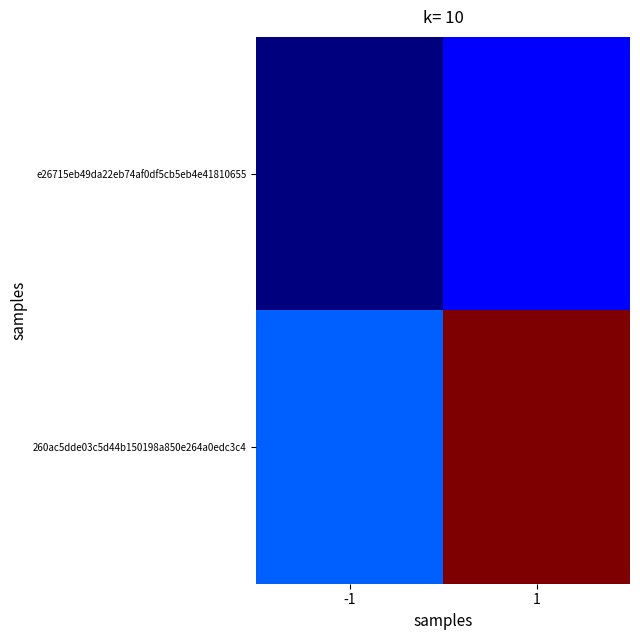

Reading left to right, list all the values displayed in this chart.

e26715eb49da22eb74af0df5cb5eb4e41810655: -1=-1	1=0
260ac5dde03c5d44b150198a850e264a0edc3c4: -1=1	1=8